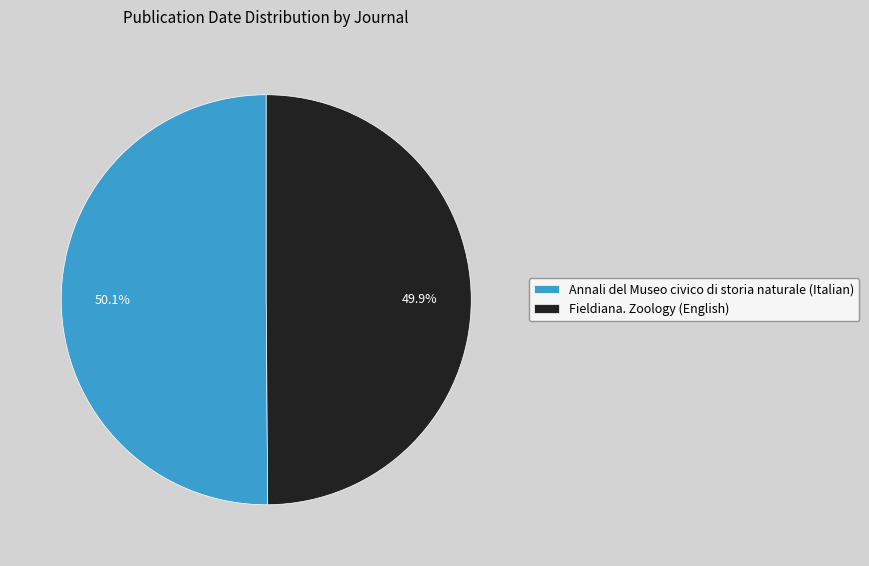

What is the ratio of the value at Annali del Museo civico di storia naturale (Italian) to the value at Fieldiana. Zoology (English)?

1.0